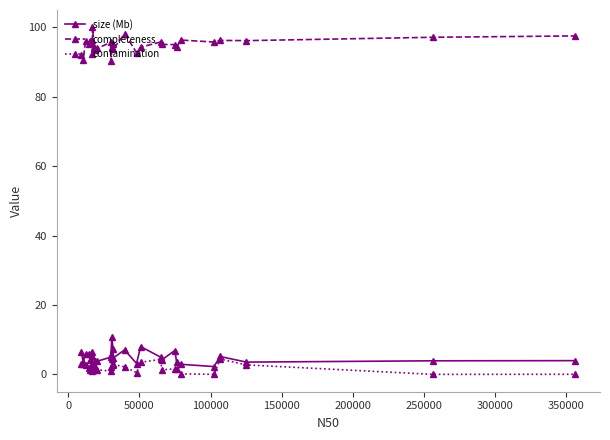

True or false: completeness has more than 0 interior local peaks.

True